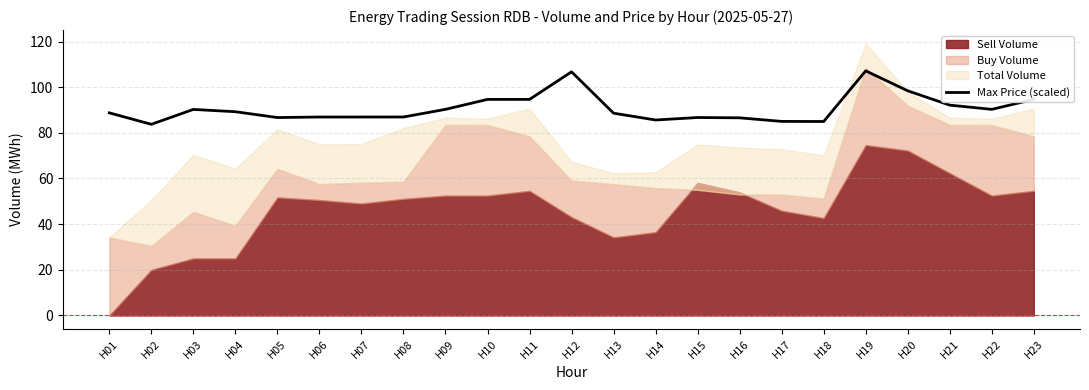

At which label is the value closest to 95?

H10